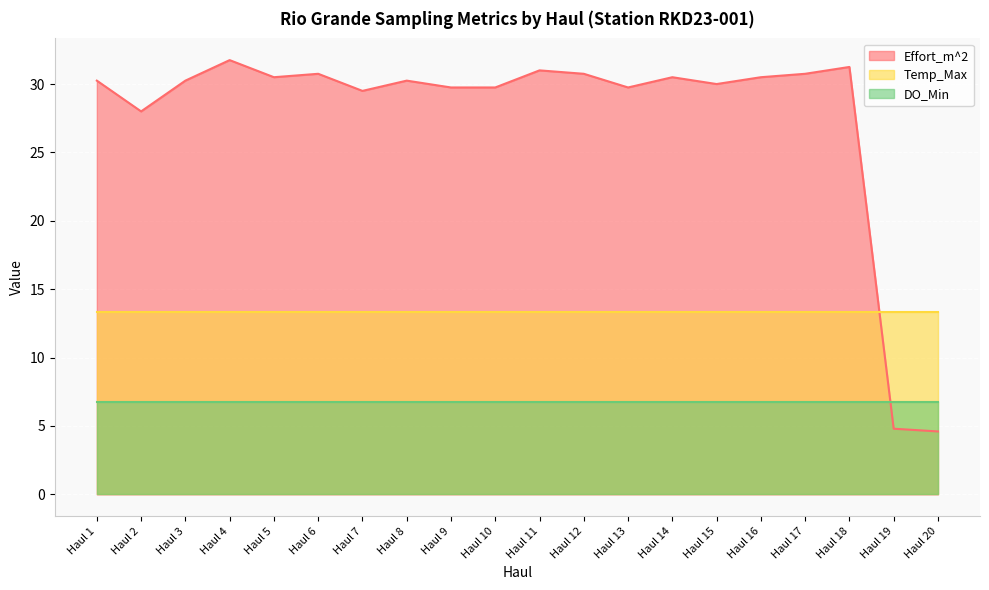

True or false: DO_Min and Temp_Max cross at least once.

False